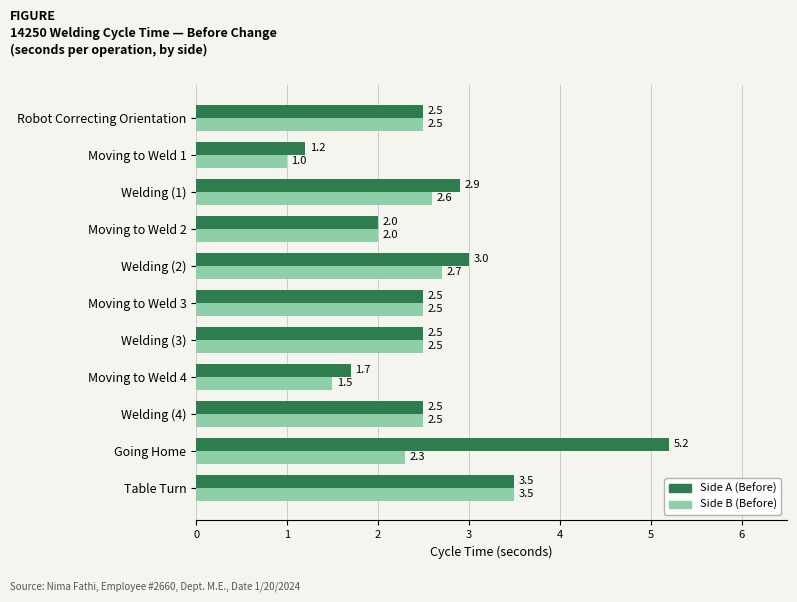

Rank the series by their maximum value, from lowest to highest.

Side B (Before), Side A (Before)